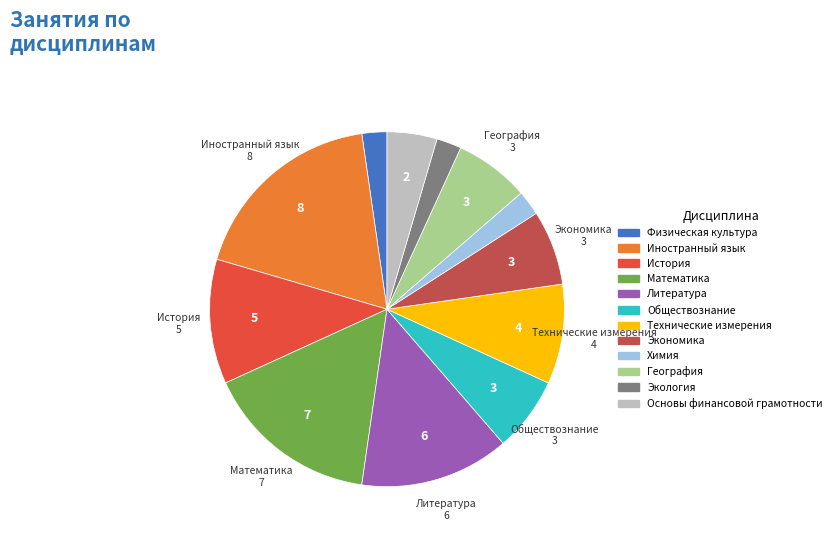

Which slice is the largest?

Иностранный язык